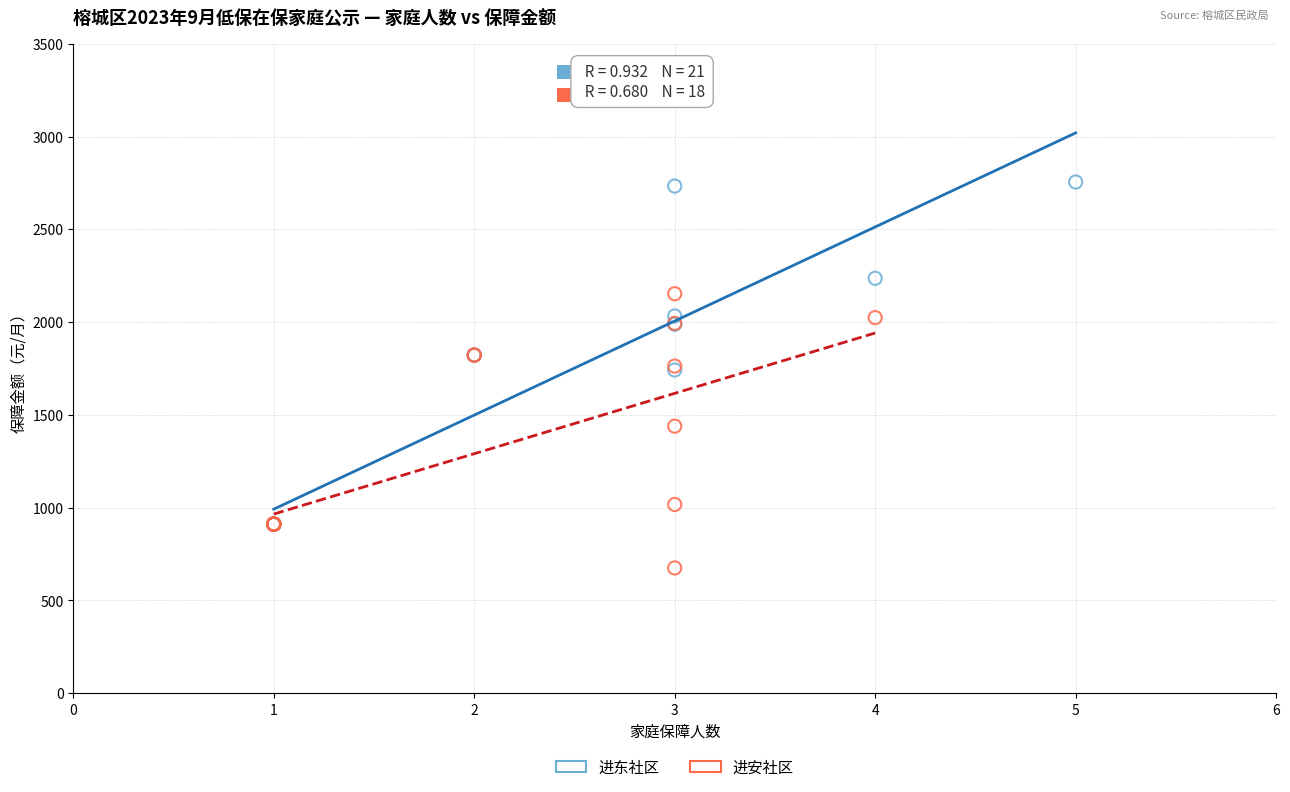

Which series contains the lowest Y value?

进安社区